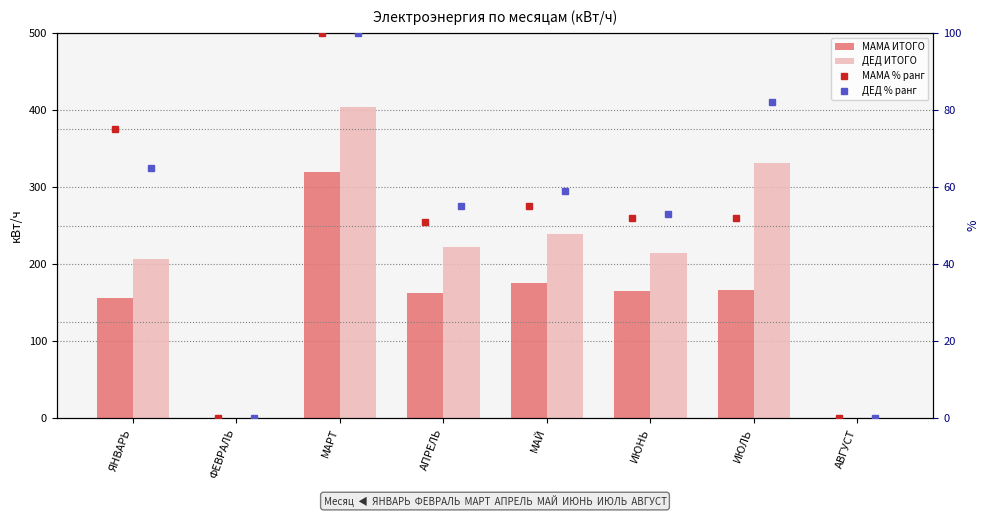

How many categories are shown in the chart?

8